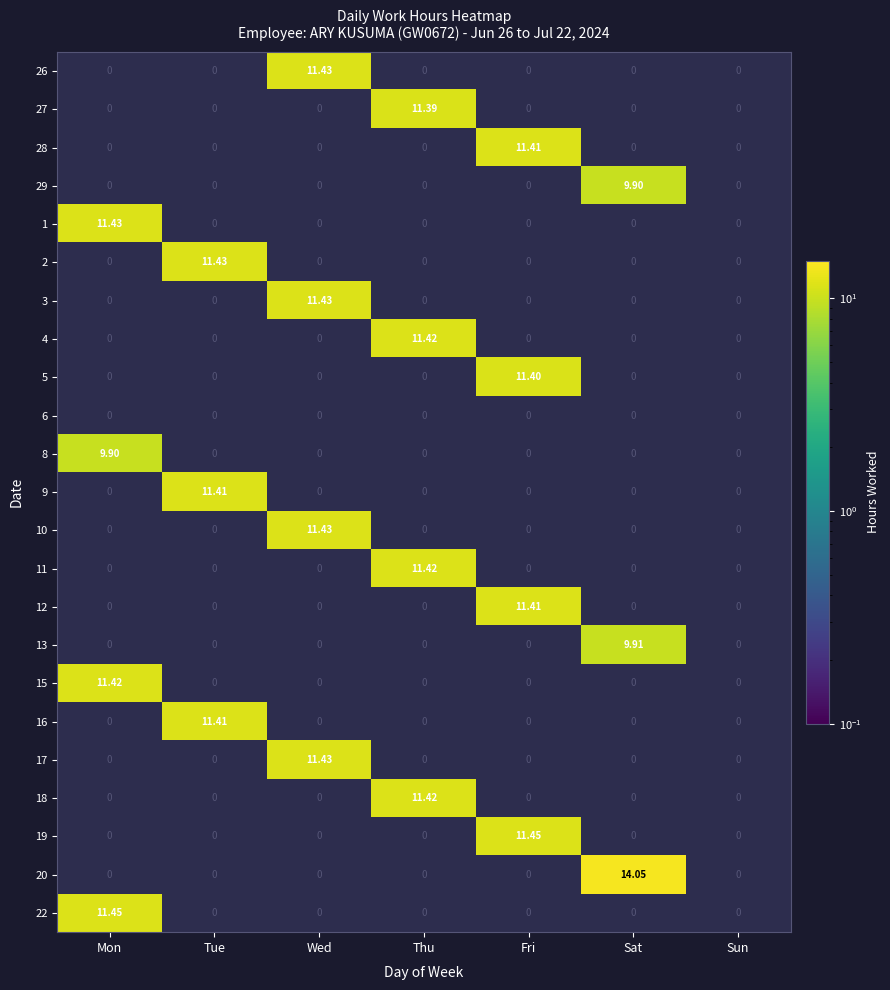

Is the value of 16 at Fri greater than the value of 27 at Thu?

No